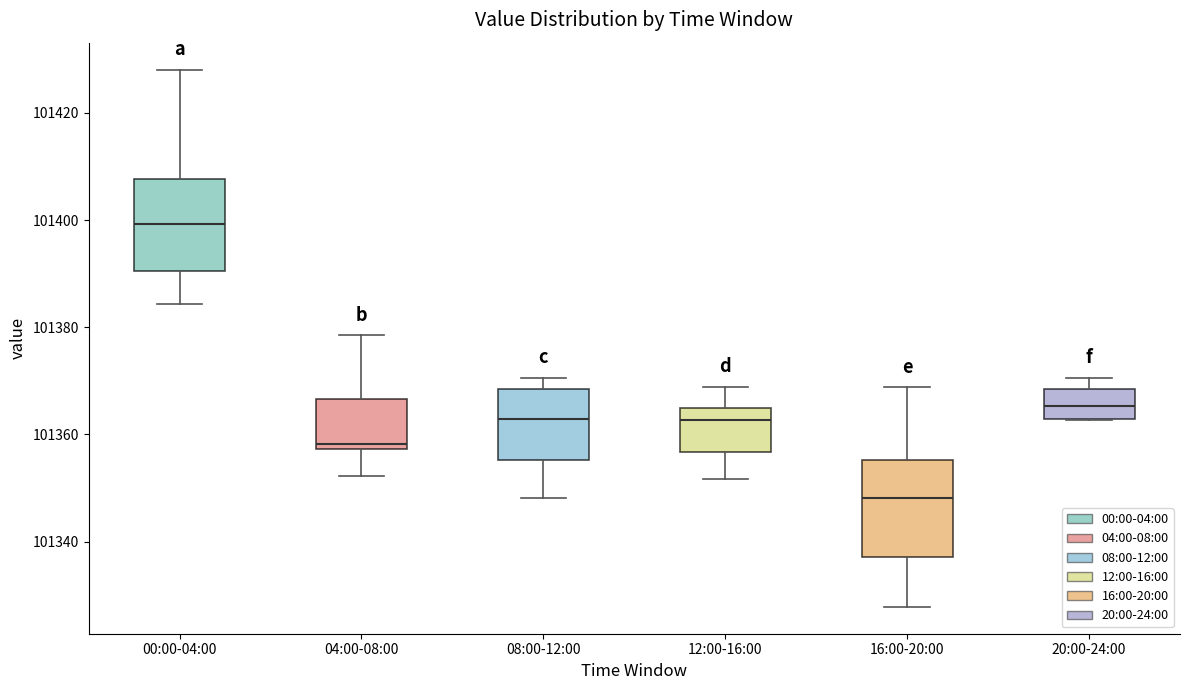

Which box has the highest median line?

00:00-04:00